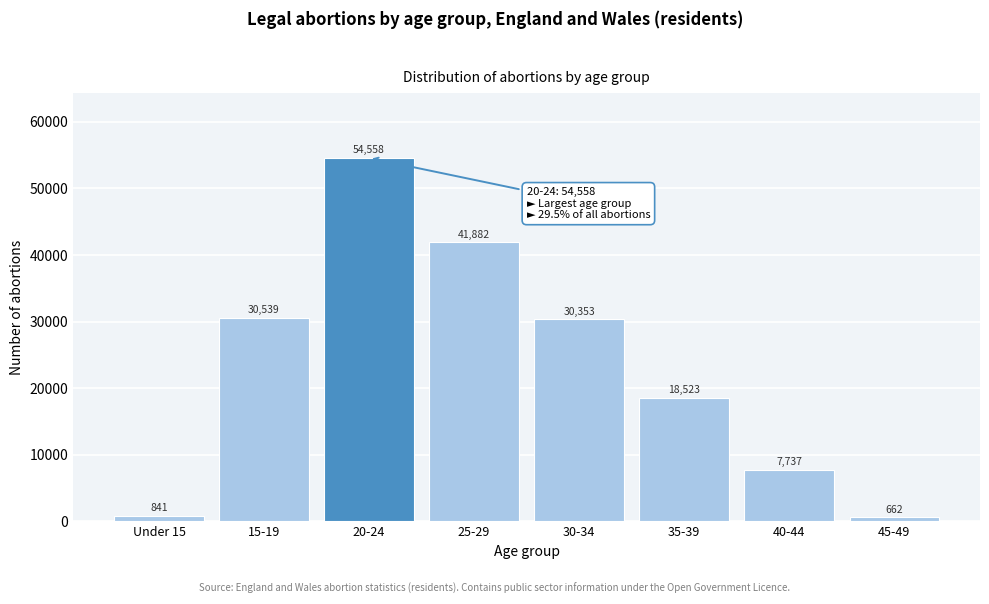

Reading left to right, what are all the values shown in this chart?

841	30539	54558	41882	30353	18523	7737	662